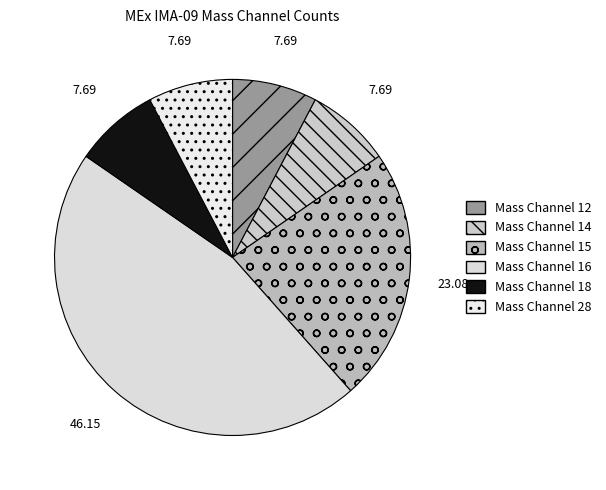

Count the number of slices in the pie.

6